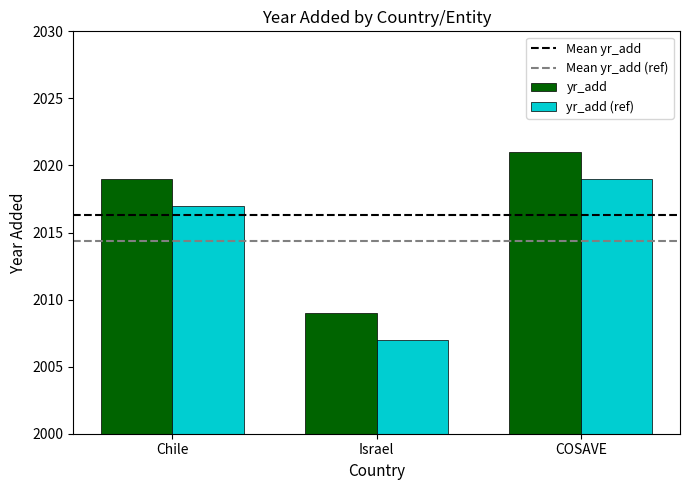

What is the sum of all yr_add values?

6049